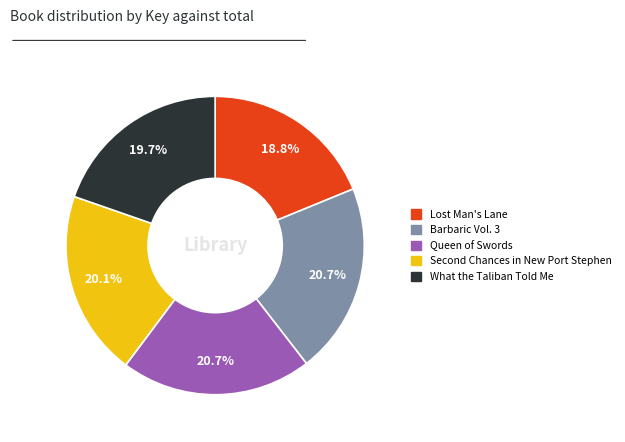

To the nearest percent, what is the combined percentage of What the Taliban Told Me and Lost Man's Lane?

38%